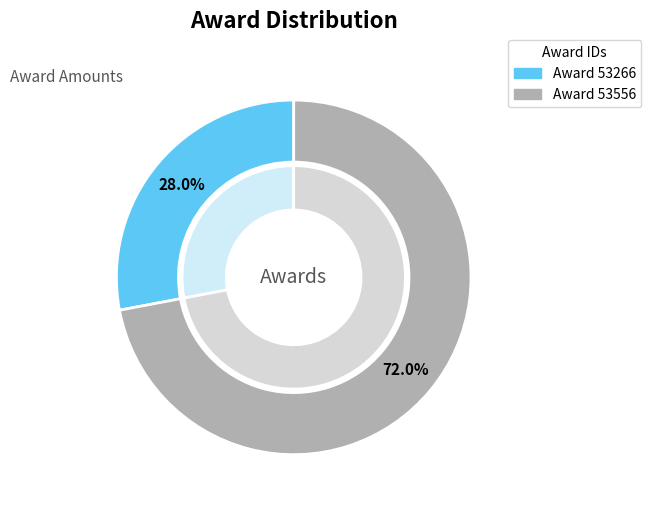

To the nearest percent, what percentage of the pie is 53266?

28%